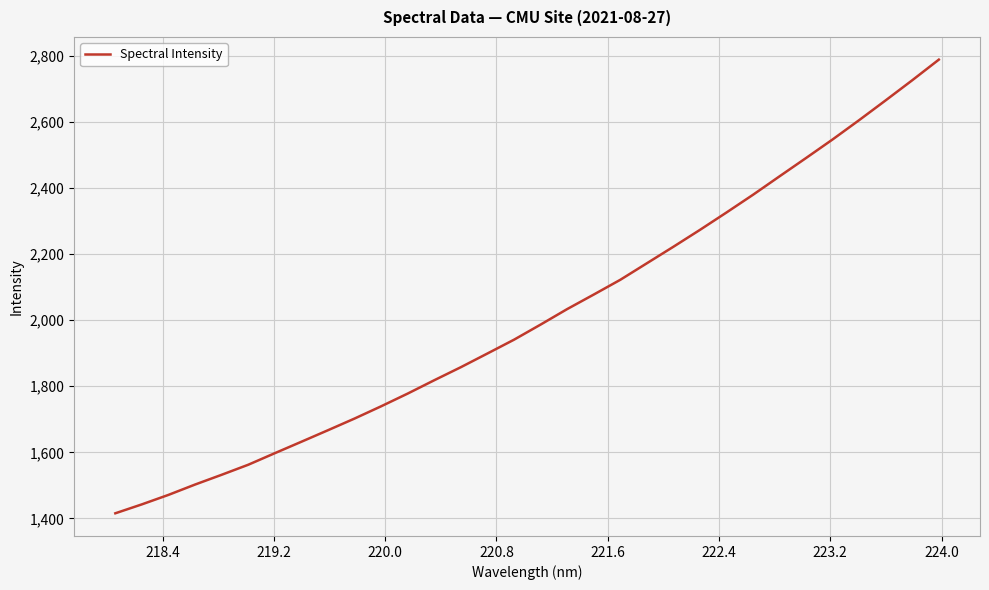

What is the minimum value shown in the chart?

1415.5